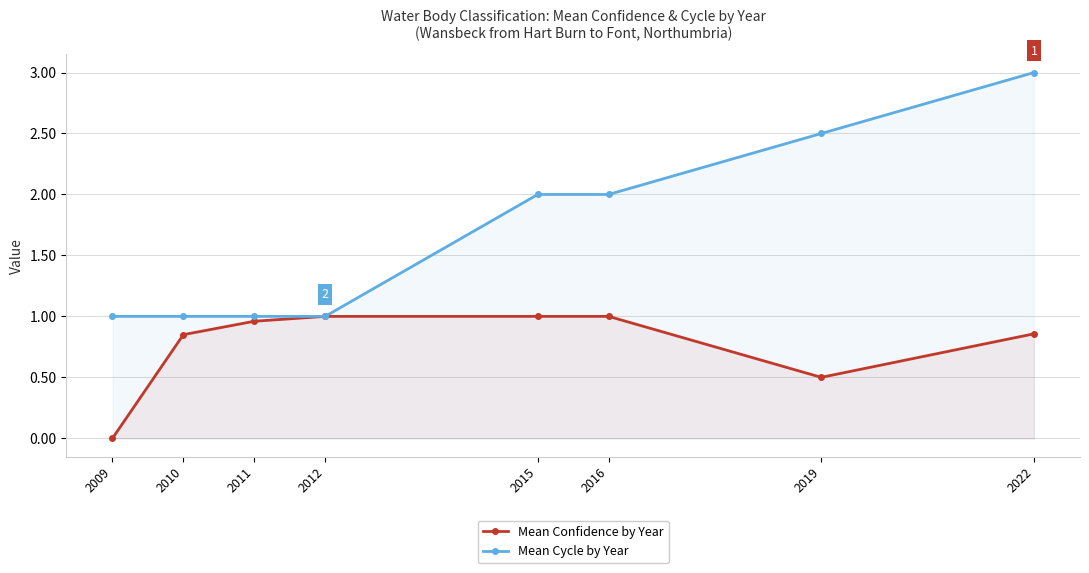

What is the total value across all series at 2010?

1.9